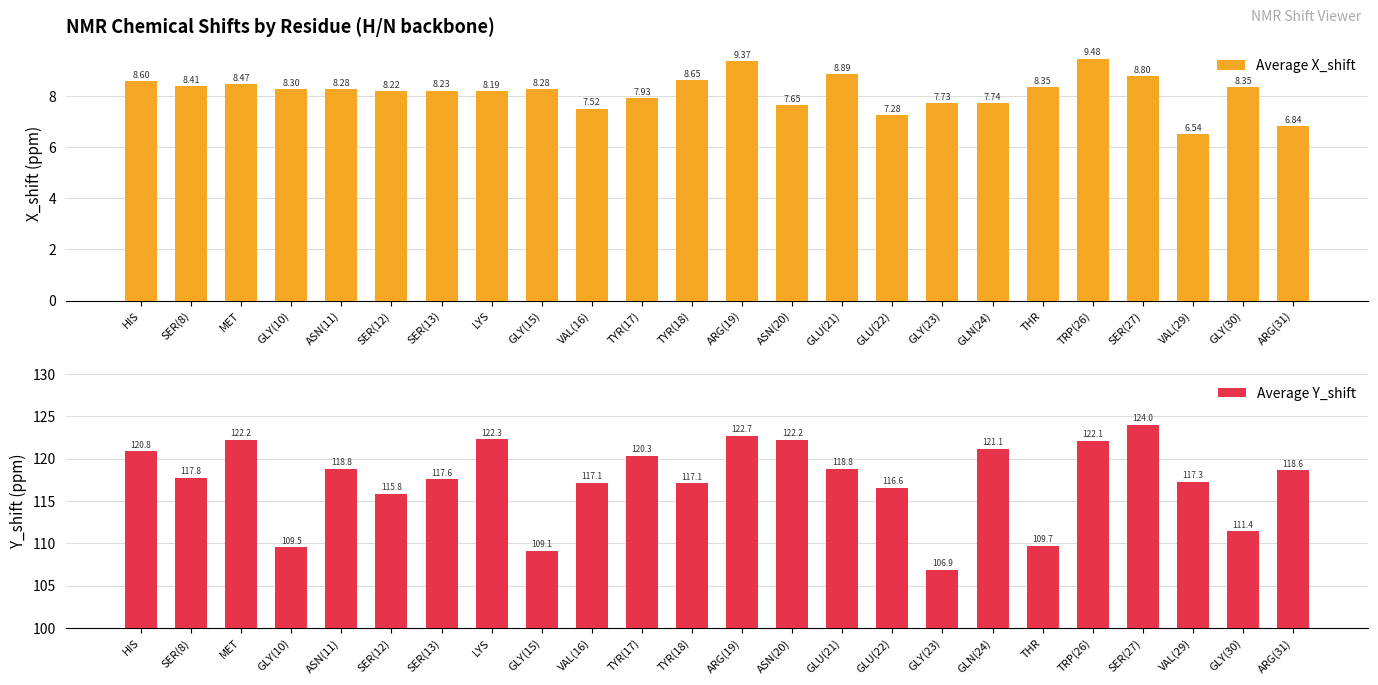

How many data points does each series have?

24